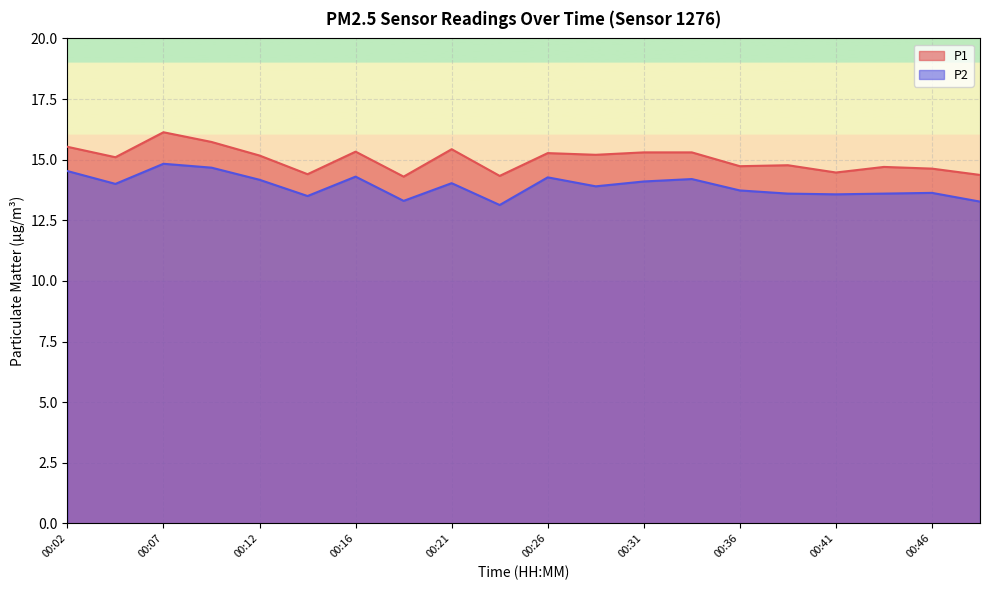

Count the number of data series in this chart.

2